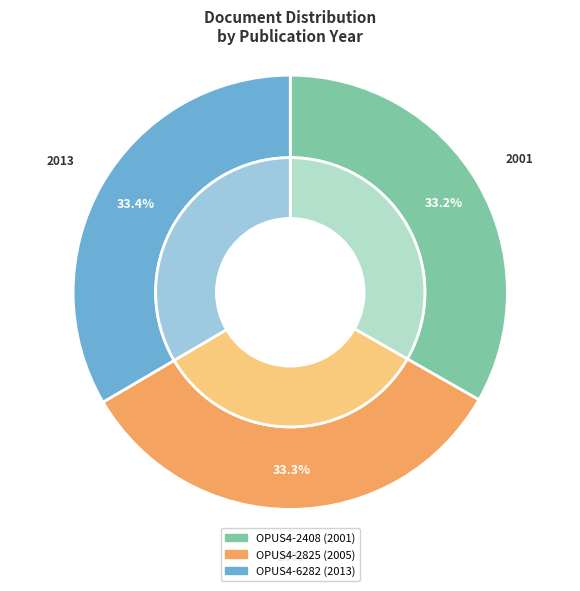

Approximately how many times larger is the value at OPUS4-2408 compared to OPUS4-2825?

1.0